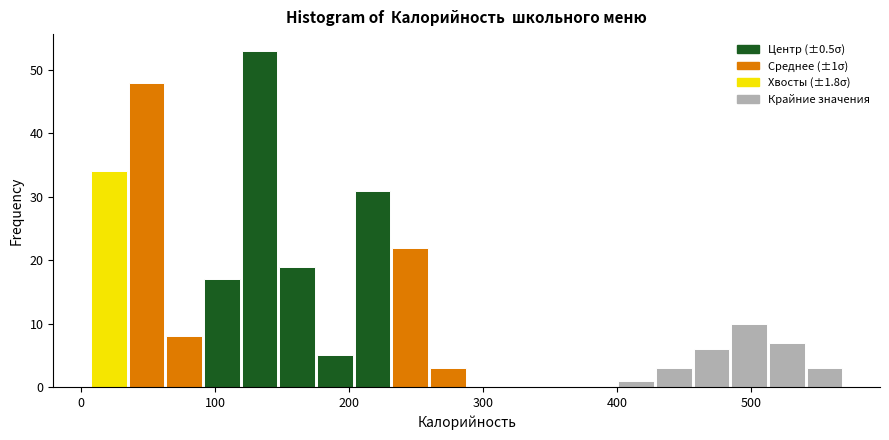

Around what value on the x-axis is the tallest bar? Give the approximate position of its centre, as read against the axis.

130